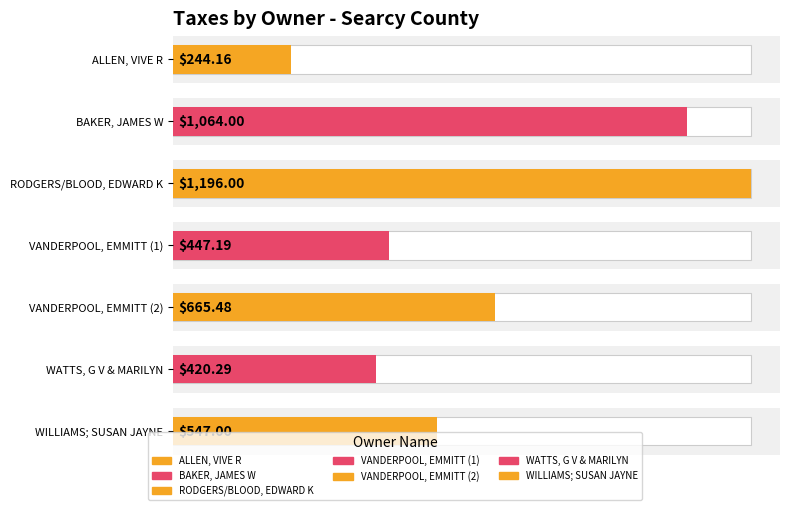

What is the difference between the maximum and minimum values?

951.8